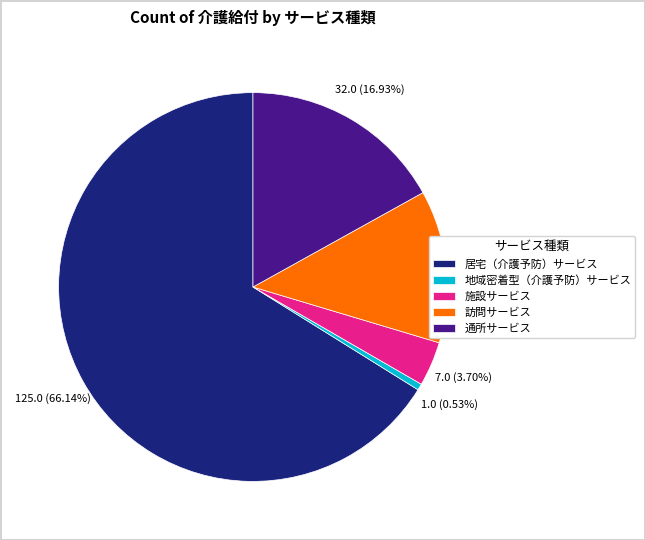

Is the sum of 通所サービス and 訪問サービス greater than half?

No